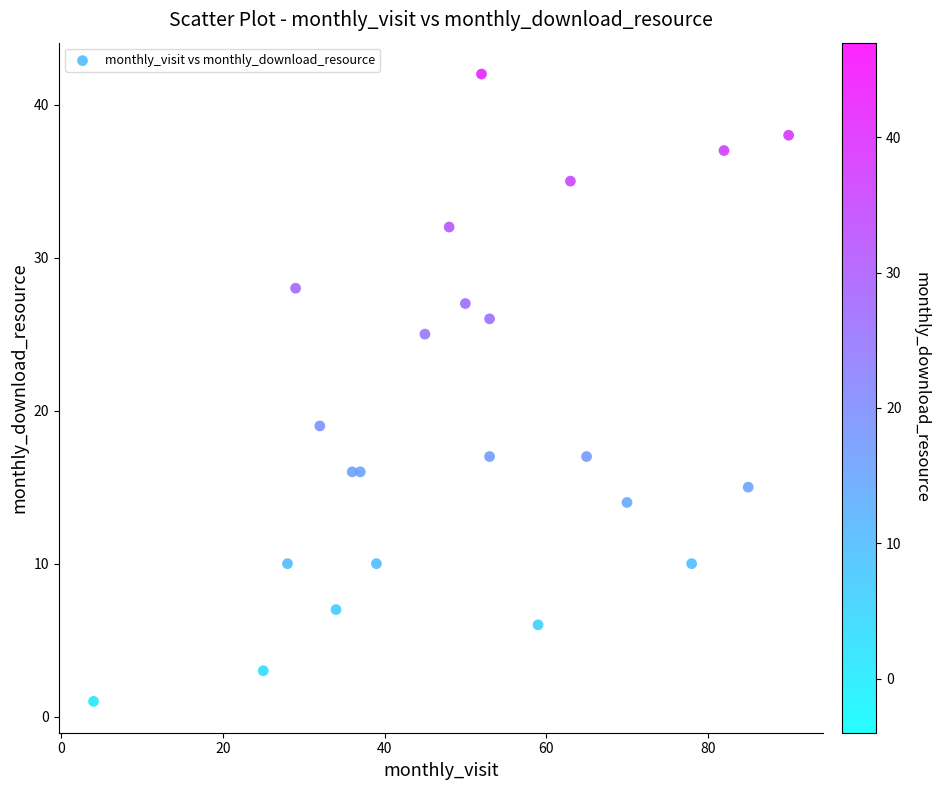

What is the range of X values (max minus min)?

86